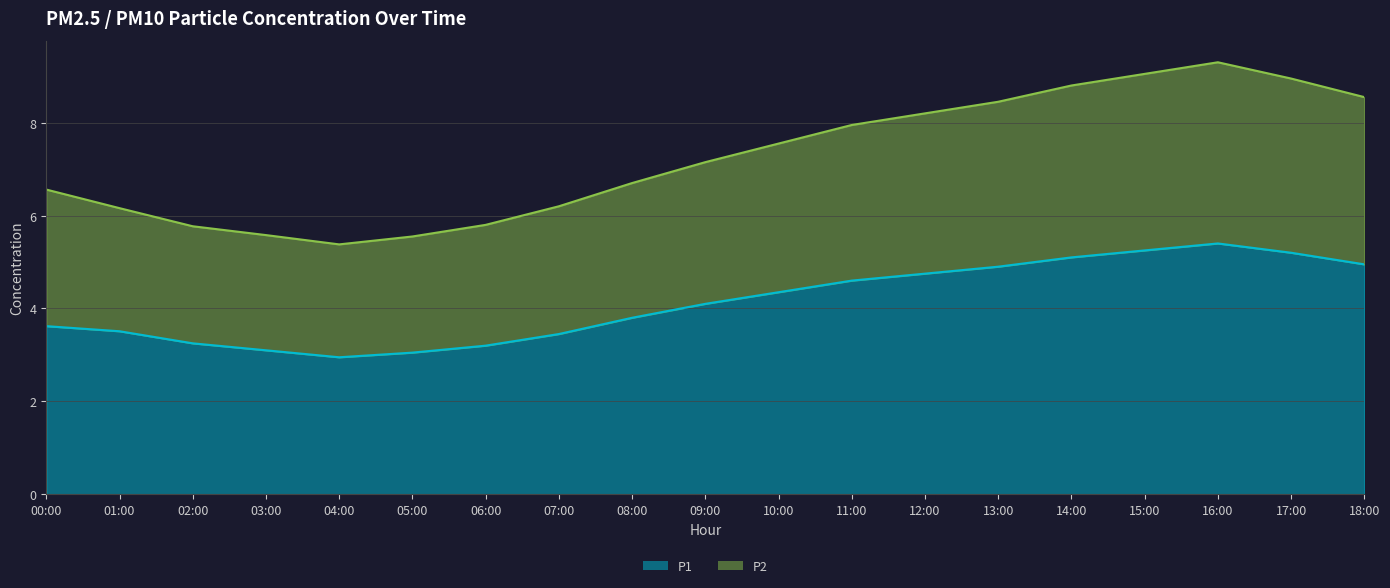

What is the total value across all series at 10:00?

11.9